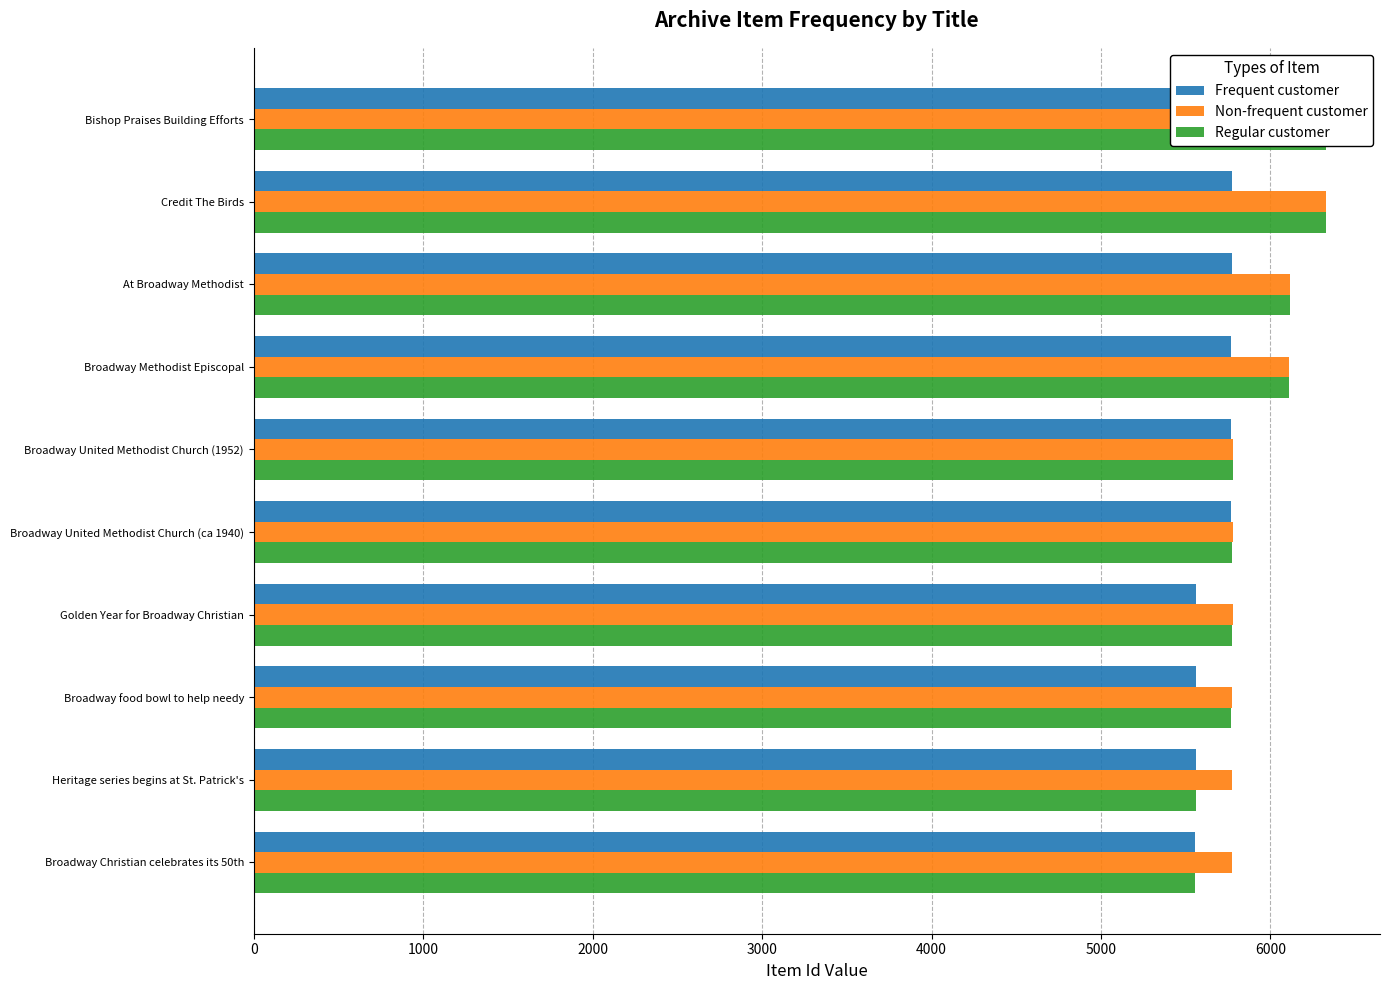

What are all the series names shown in the legend?

Frequent customer, Non-frequent customer, Regular customer